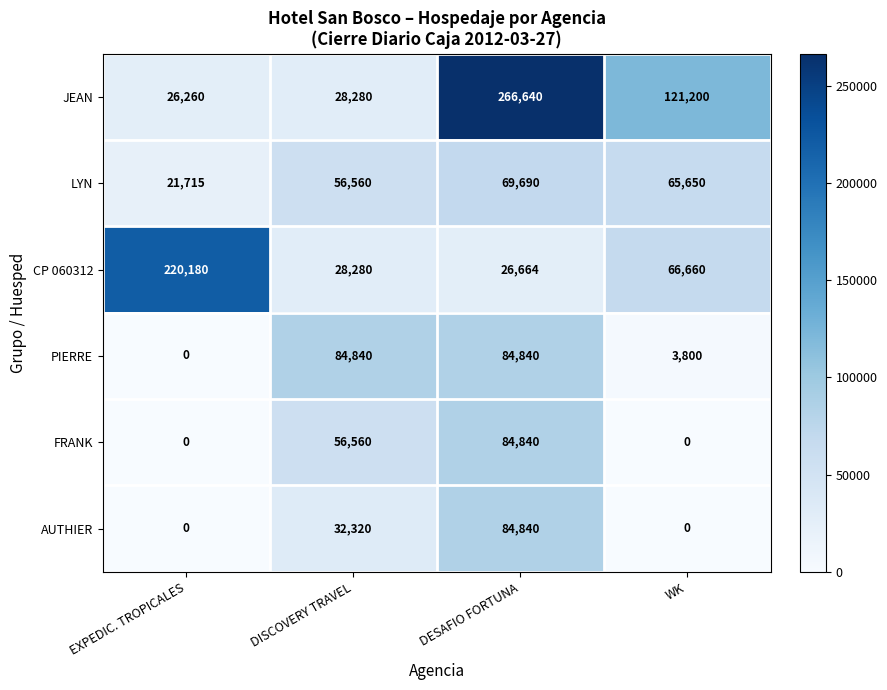

True or false: JEAN has a value of 28280 at DISCOVERY TRAVEL.

True